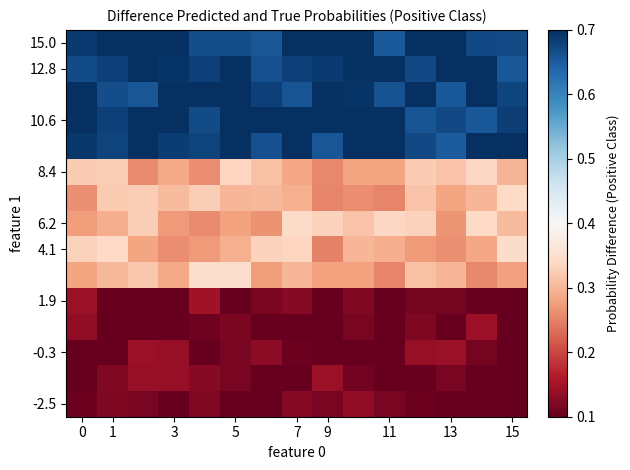

How many data points does each series have?

15